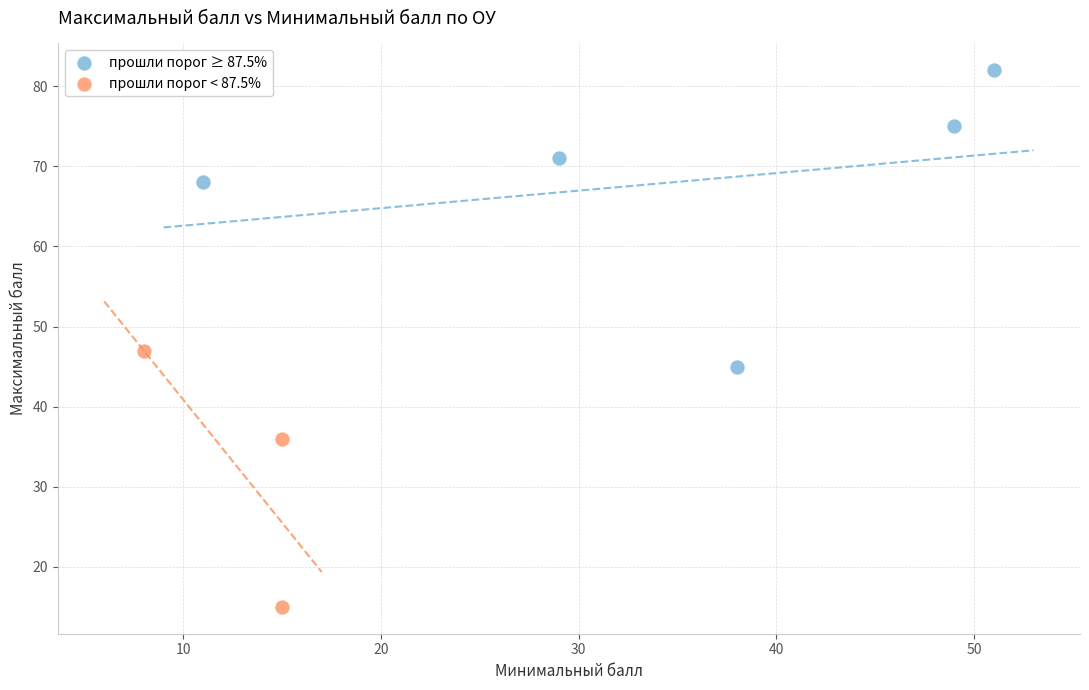

Which series contains the highest Y value?

прошли порог ≥ 87.5%